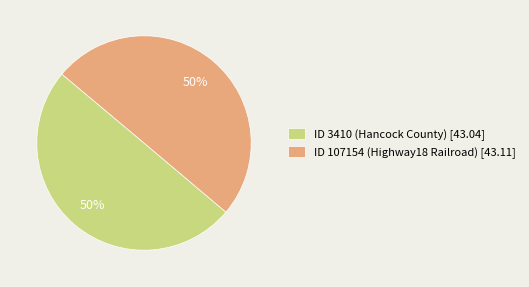

What is the ratio of the value at ID 107154 (Highway18 Railroad) [43.11] to the value at ID 3410 (Hancock County) [43.04]?

1.0